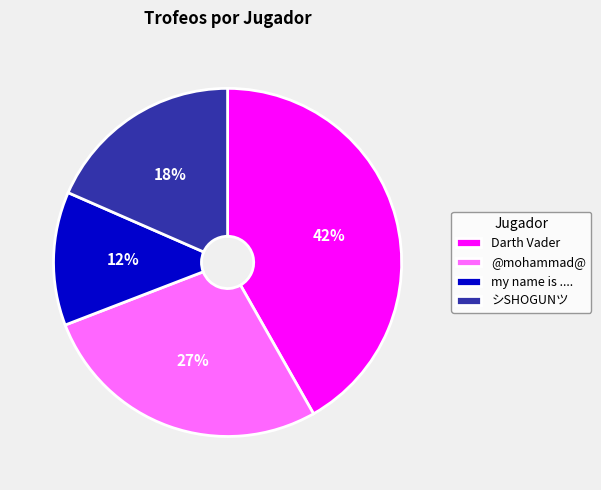

What percentage is the Darth Vader slice, to the nearest percent?

42%